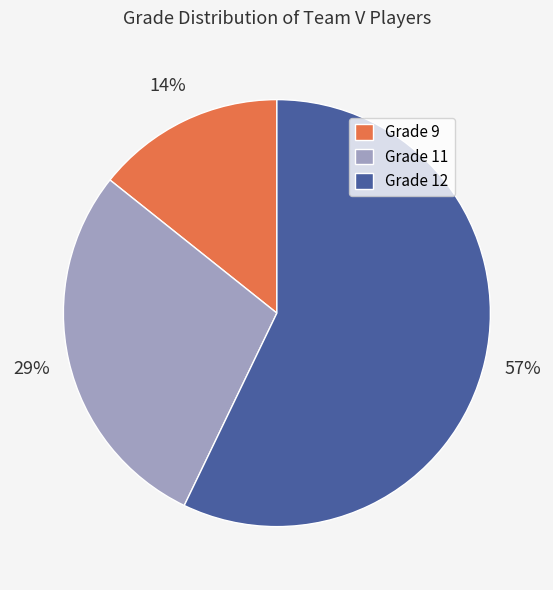

To the nearest percent, what is the average slice percentage?

33%